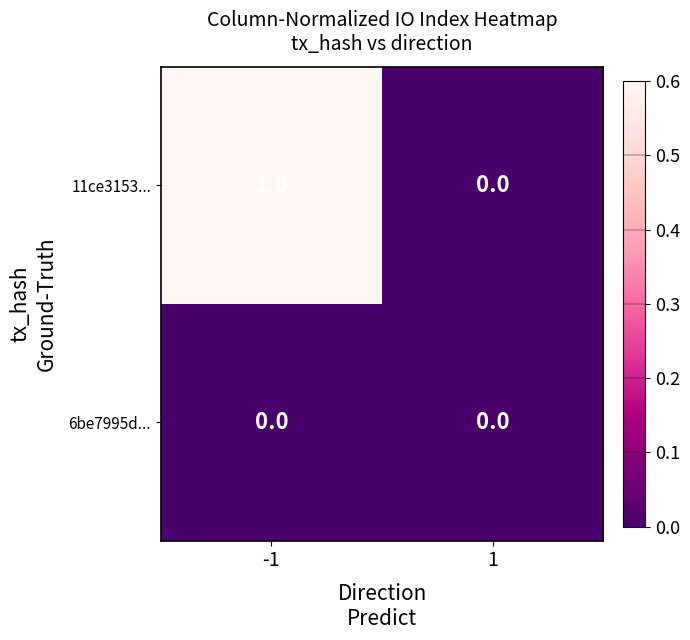

How many series are shown in this chart?

2